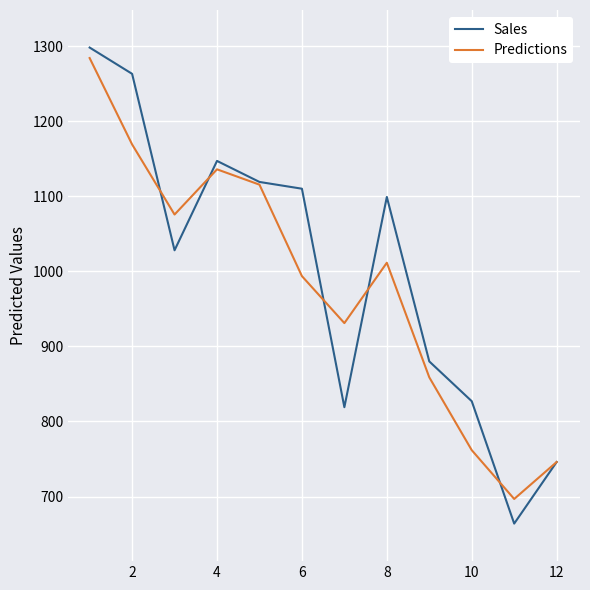

True or false: Sales has more than 1 points higher than both neighbors.

True